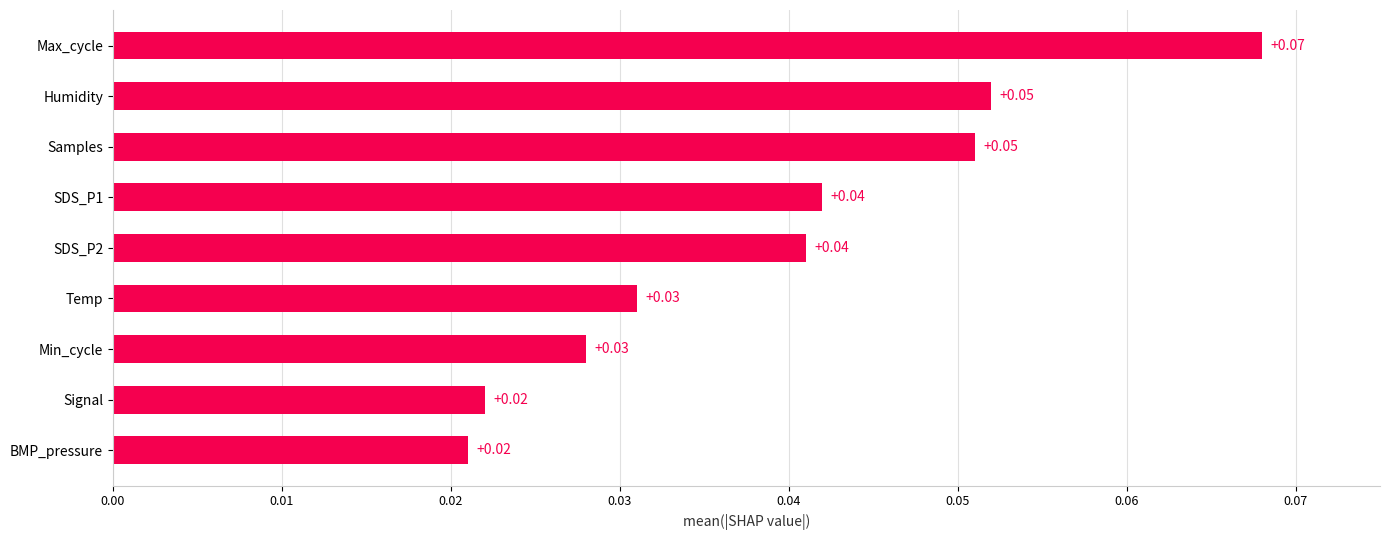

What is the sum of all values?

0.4